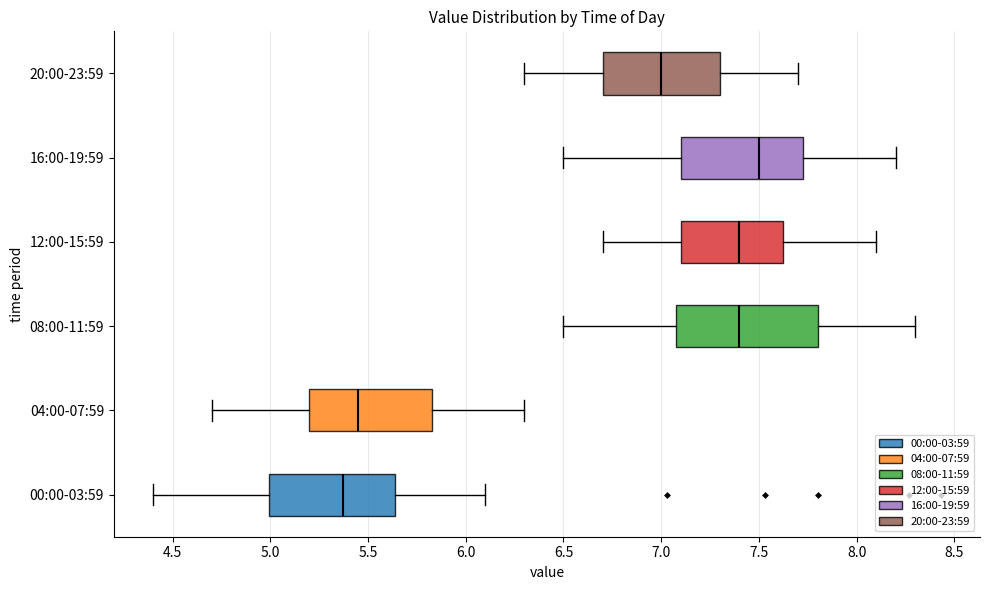

Reading bottom to top, read every box against the x-axis: the position of its median line, the range the box covers, and the ends of its whiskers. The values are not printed on the chart, so give them approximately, as read against the axis.

00:00-03:59: median 5.35, box 5.00 to 5.65, whiskers 4.40 to 6.10
04:00-07:59: median 5.45, box 5.20 to 5.85, whiskers 4.70 to 6.30
08:00-11:59: median 7.40, box 7.10 to 7.80, whiskers 6.50 to 8.30
12:00-15:59: median 7.40, box 7.10 to 7.65, whiskers 6.70 to 8.10
16:00-19:59: median 7.50, box 7.10 to 7.75, whiskers 6.50 to 8.20
20:00-23:59: median 7.00, box 6.70 to 7.30, whiskers 6.30 to 7.70